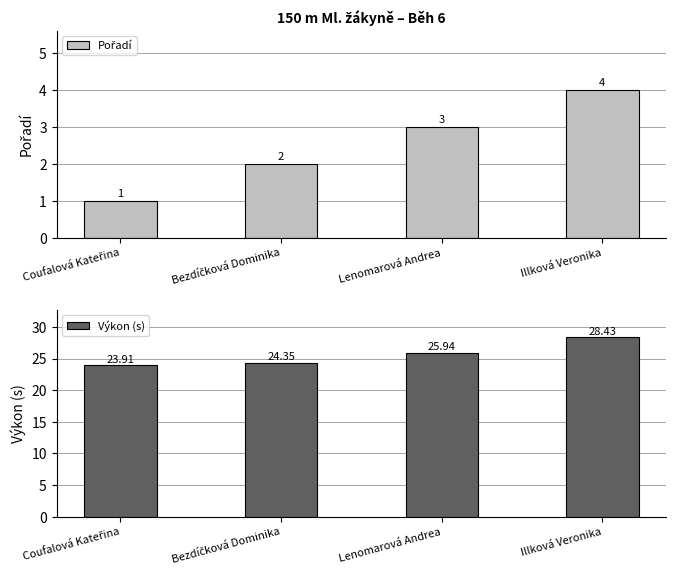

How many data points does each series have?

4